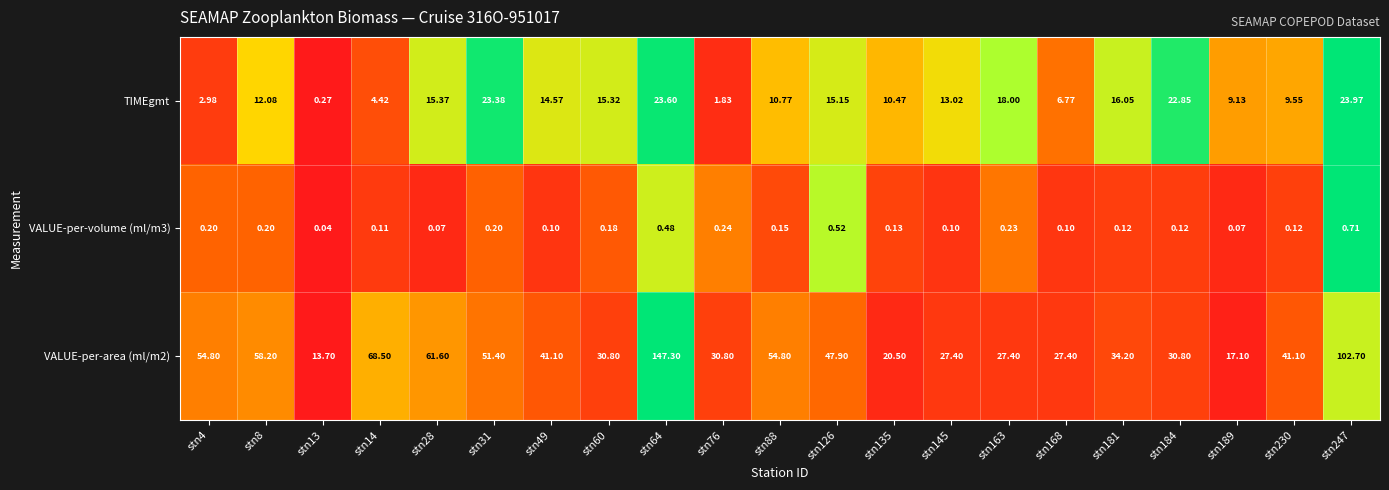

Which series changed the most between stn60 and stn184?

TIMEgmt